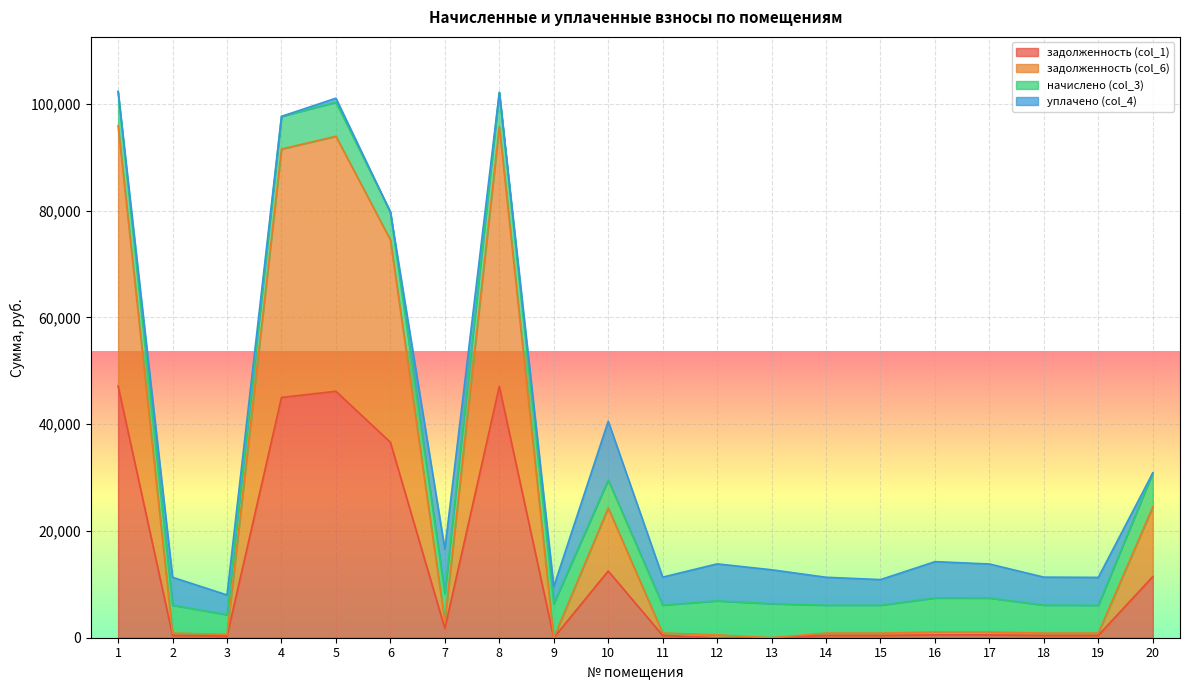

True or false: задолженность (col_6) has more than 2 interior local peaks.

True